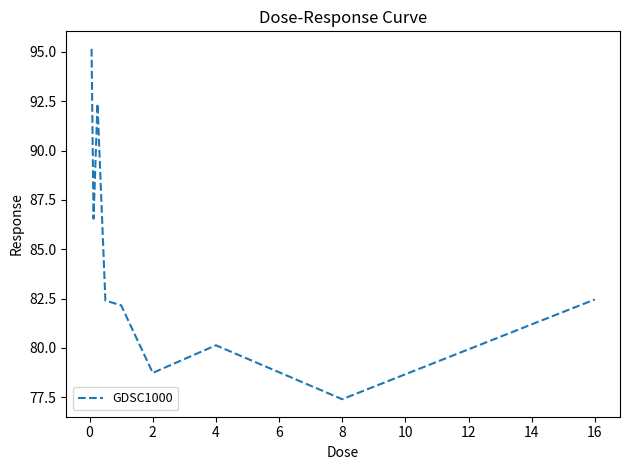

What is the greatest value displayed?

95.2